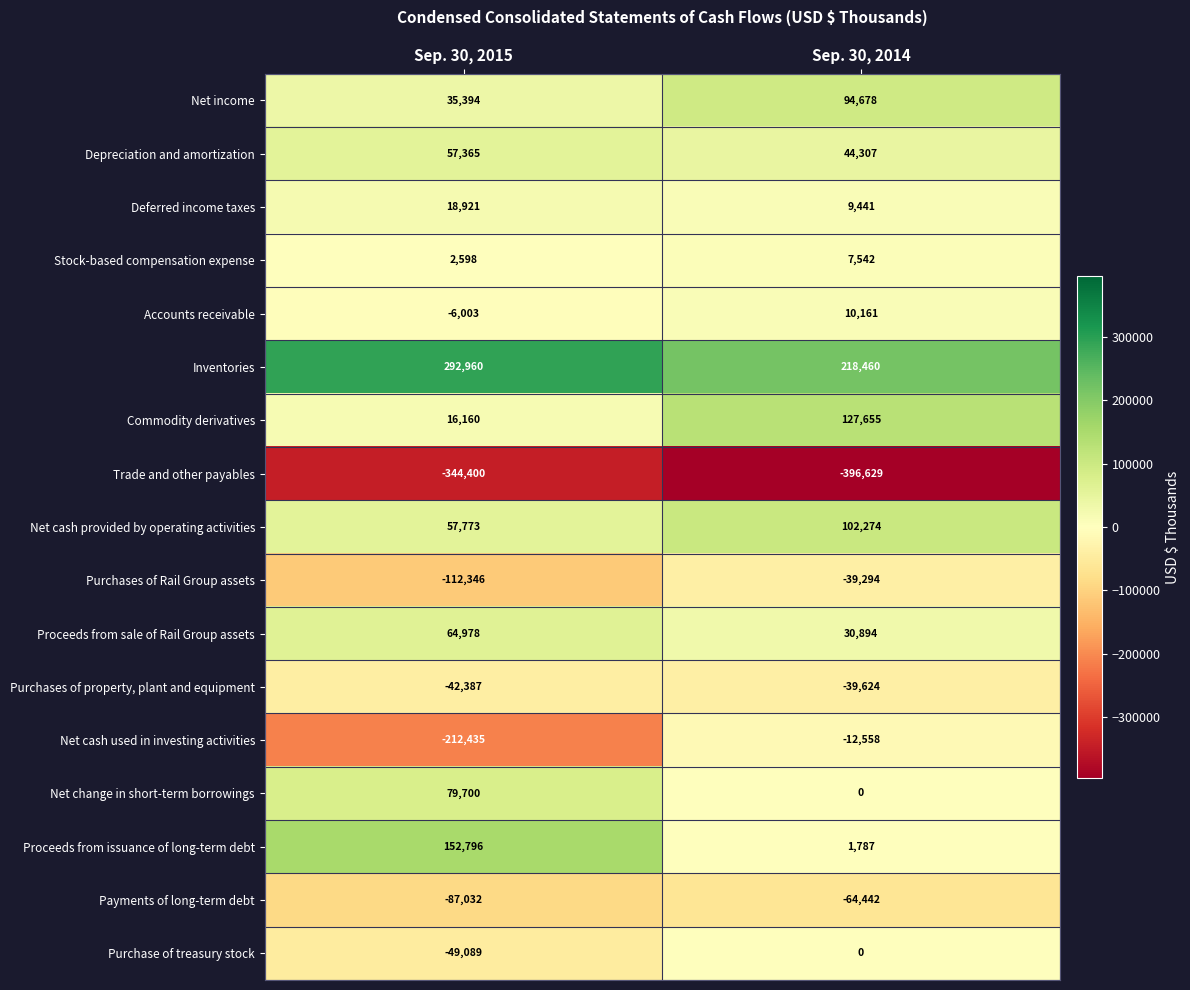

List the series in order of their peak value, lowest first.

Trade and other payables, Payments of long-term debt, Purchases of property, plant and equipment, Purchases of Rail Group assets, Net cash used in investing activities, Purchase of treasury stock, Stock-based compensation expense, Accounts receivable, Deferred income taxes, Depreciation and amortization, Proceeds from sale of Rail Group assets, Net change in short-term borrowings, Net income, Net cash provided by operating activities, Commodity derivatives, Proceeds from issuance of long-term debt, Inventories